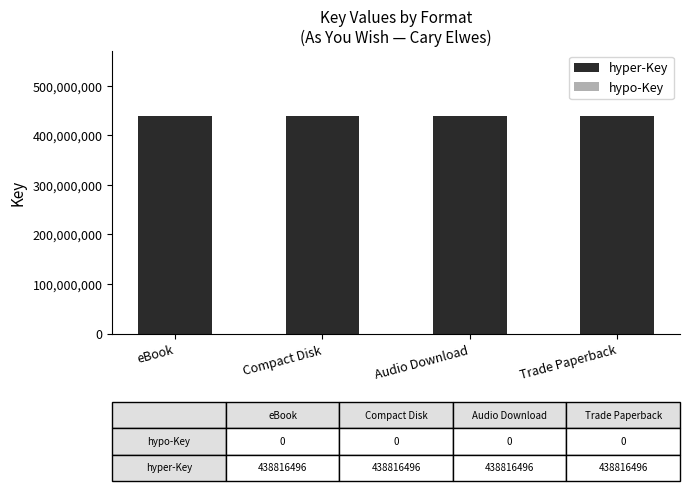

Which has a higher value, eBook or Trade Paperback?

eBook